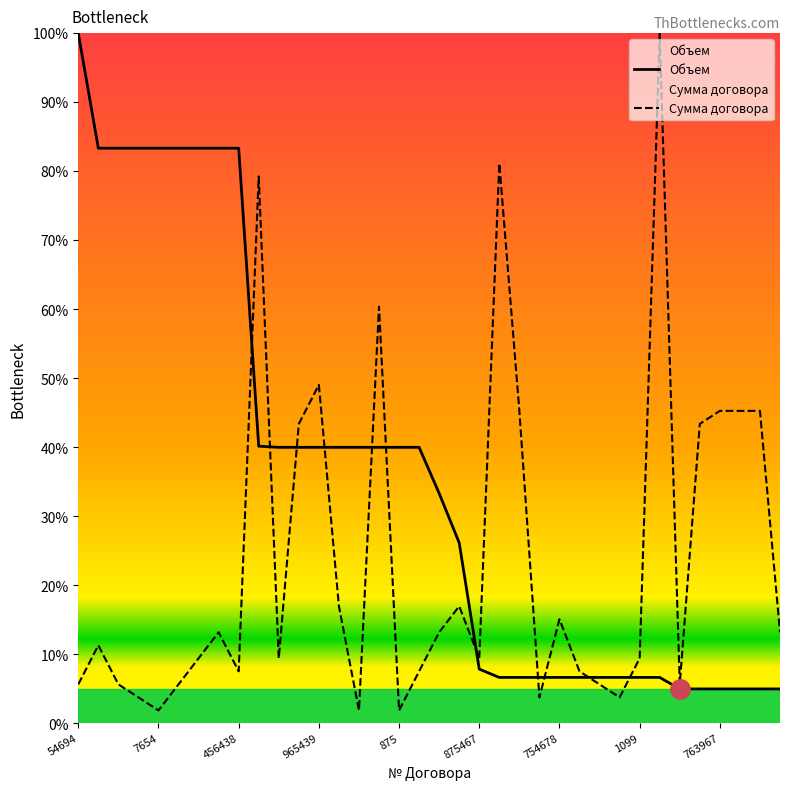

Which series has the largest total across all categories?

Объем